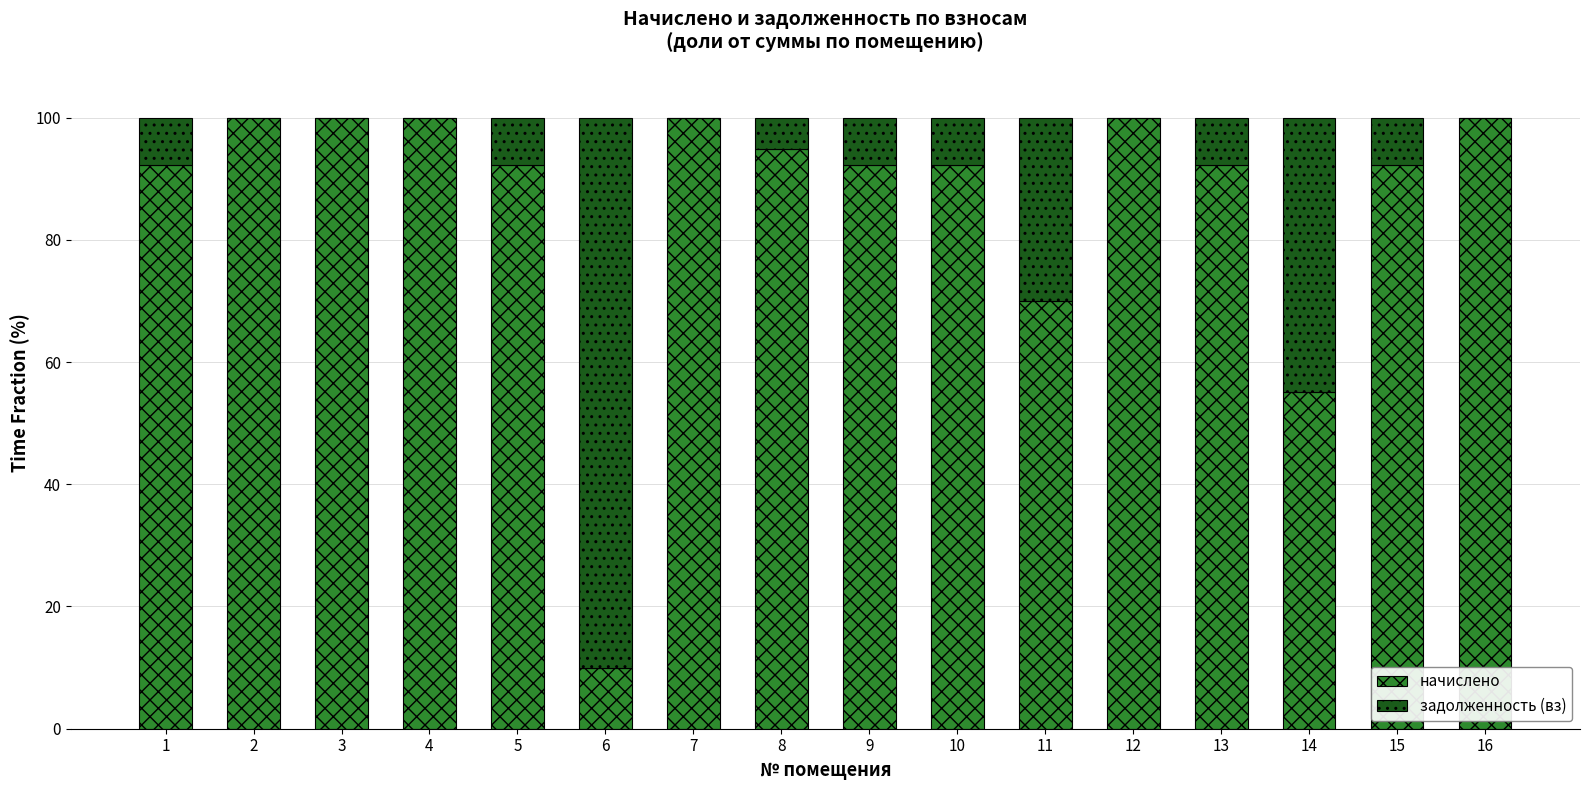

Are the bars grouped side by side (vs. stacked)?

No